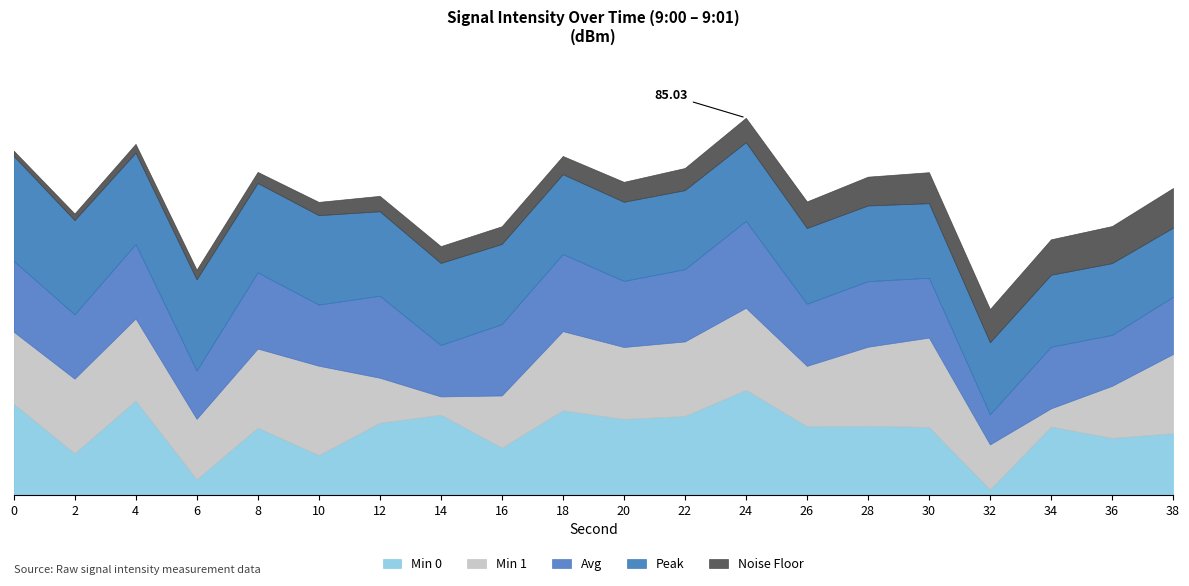

What is the difference between the second highest and minimum values in the Avg series?

11.7